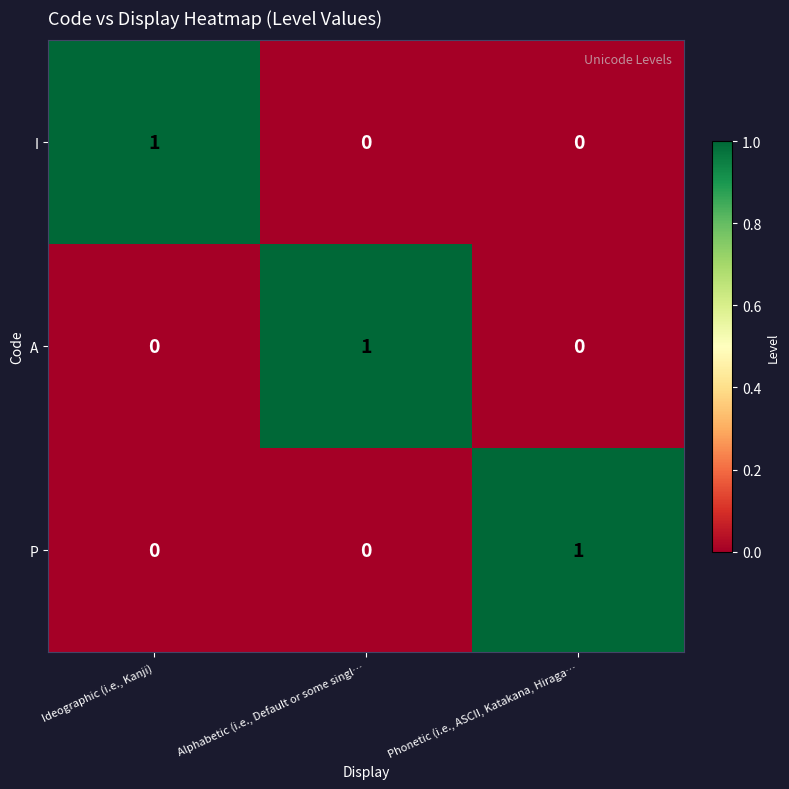

What is the difference between the highest and lowest values at Alphabetic (i.e., Default or some singl…?

1